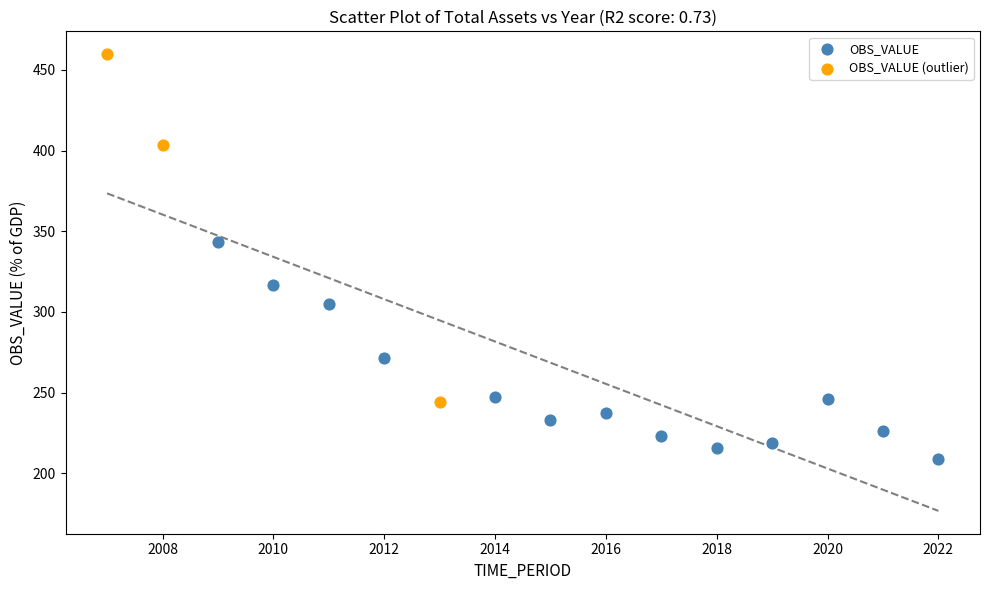

Which series reaches the minimum Y coordinate?

OBS_VALUE